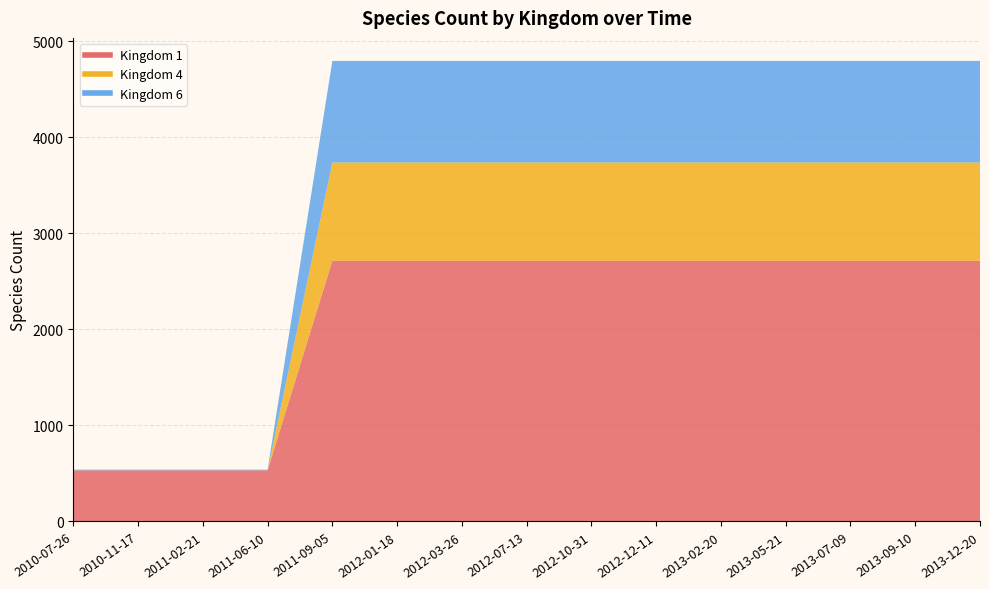

Which category has the lowest value in the 1 series?

2010-07-26